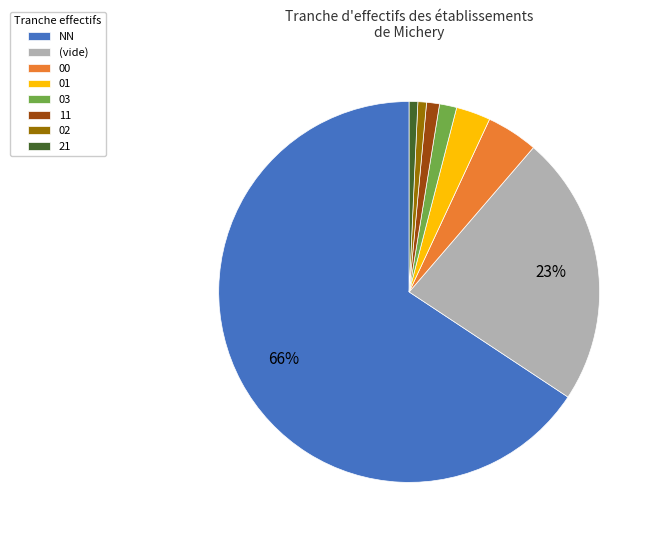

What is the largest slice in the pie chart?

NN